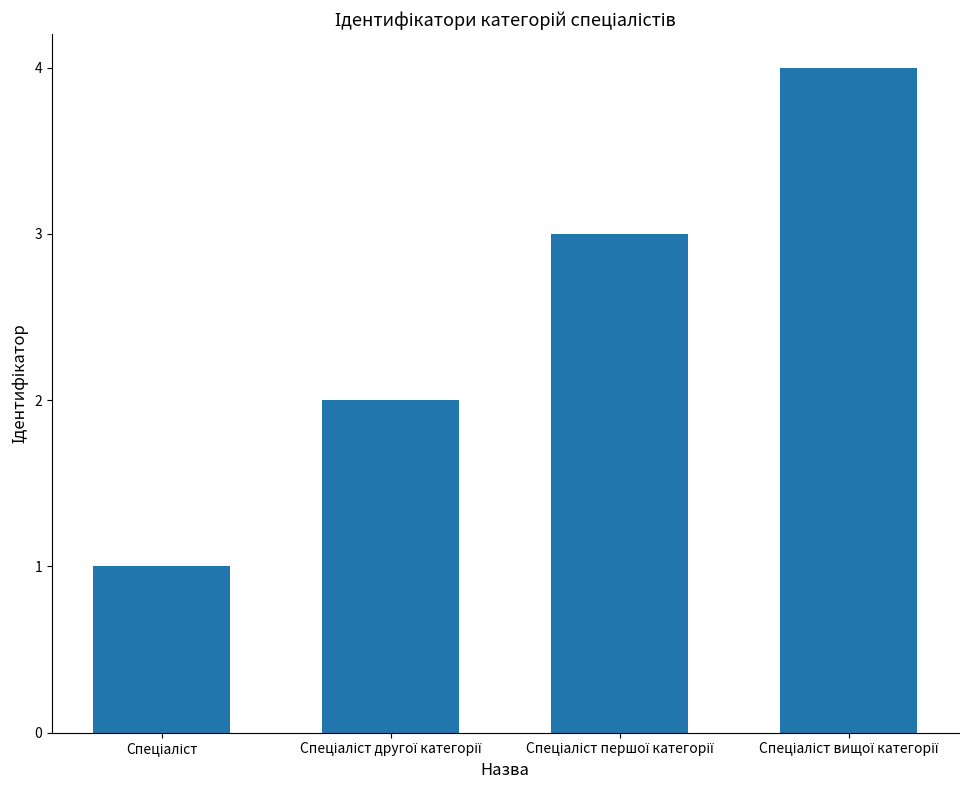

What is the smallest value displayed?

1